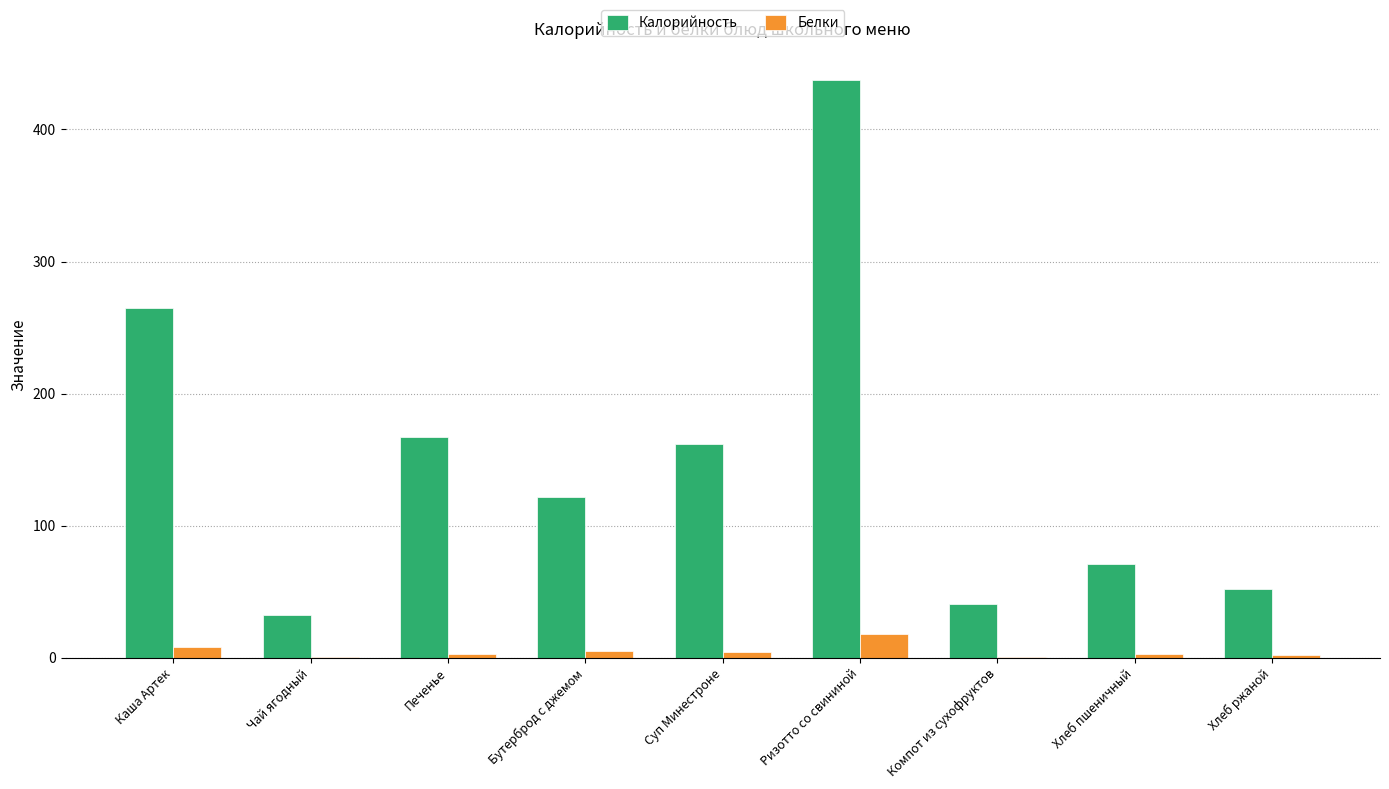

Is it true that Калорийность equals 87.1 at Хлеб ржаной?

False